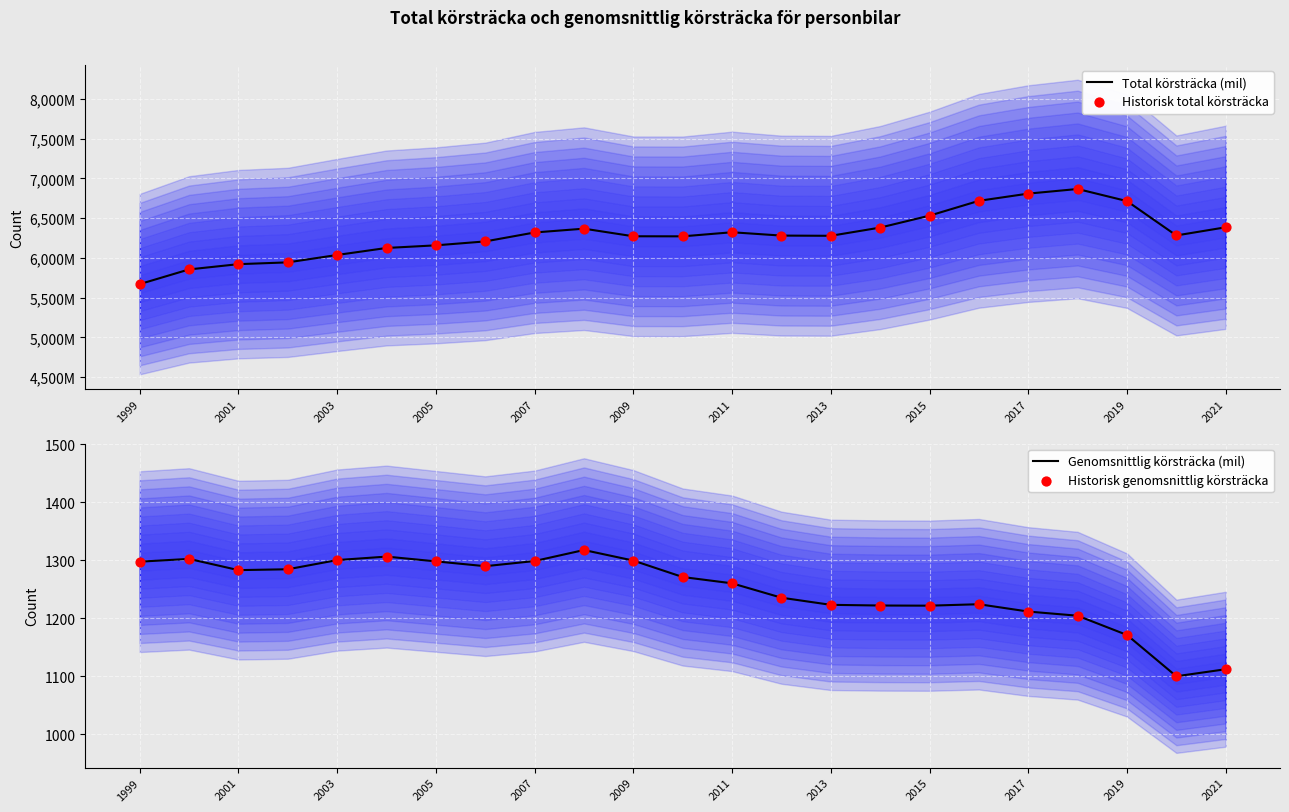

At how many categories does at least one series exceed 2458667013?

23